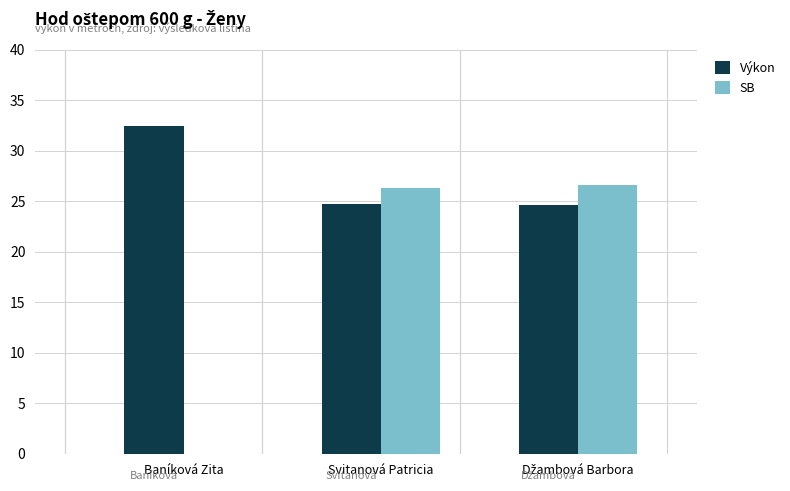

True or false: SB has a value of 11.0 at Svitanová Patricia.

False